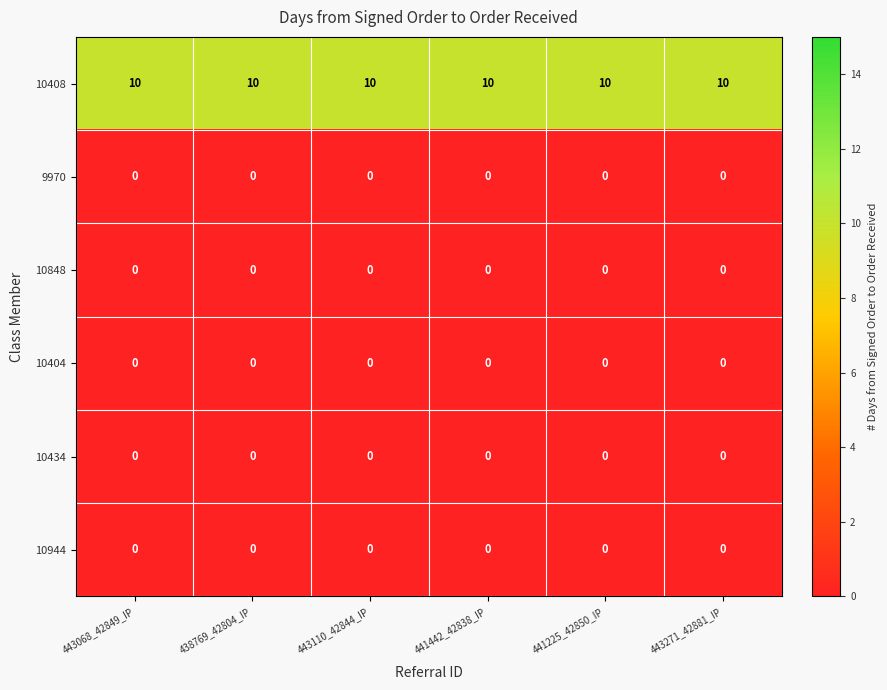

What is the maximum value shown in the chart?

10